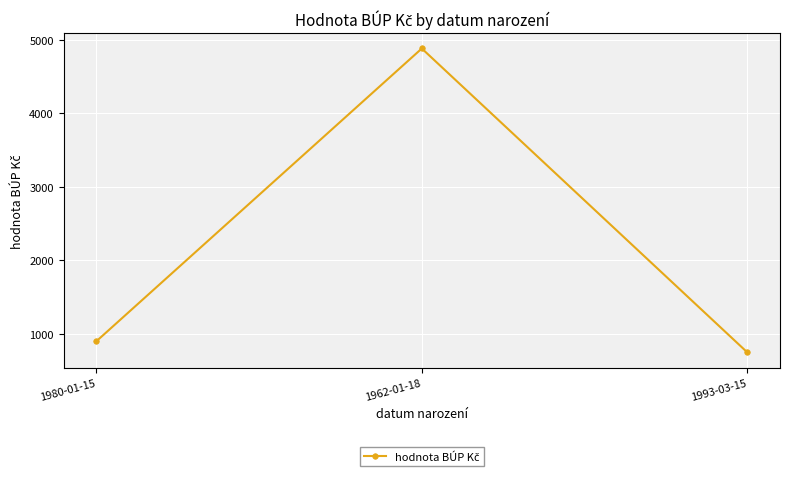

Reading left to right, transcribe all the data shown in this chart.

900	4880	750